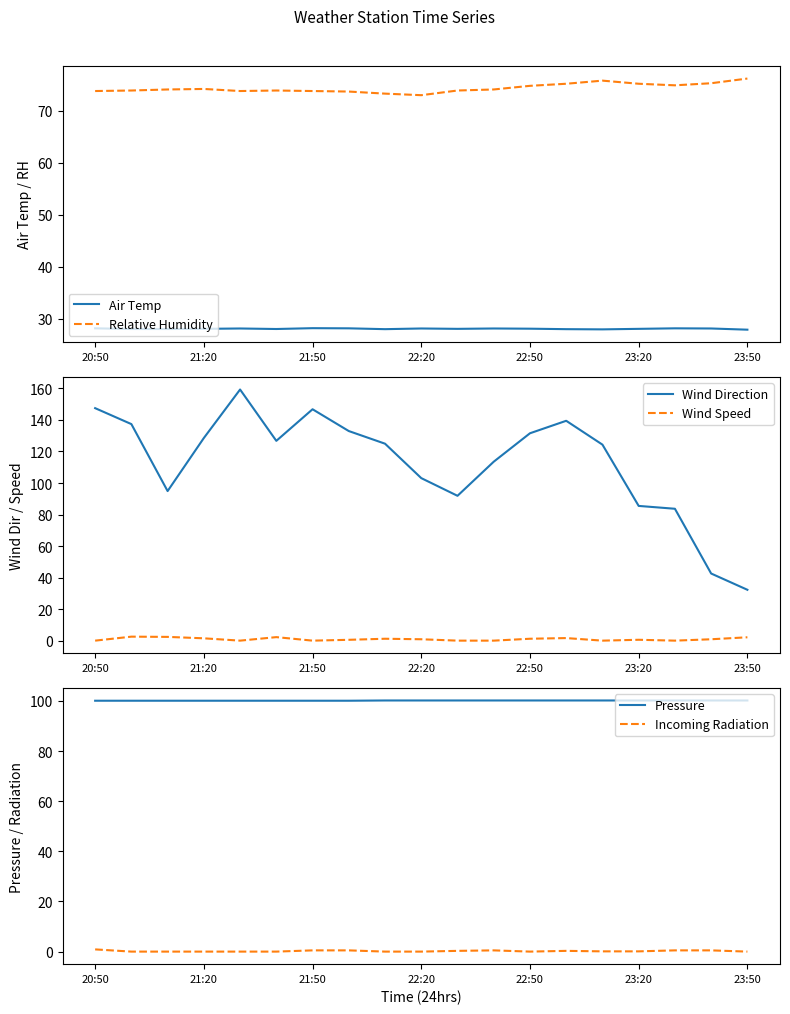

True or false: Relative Humidity and Wind Speed cross at least once.

False